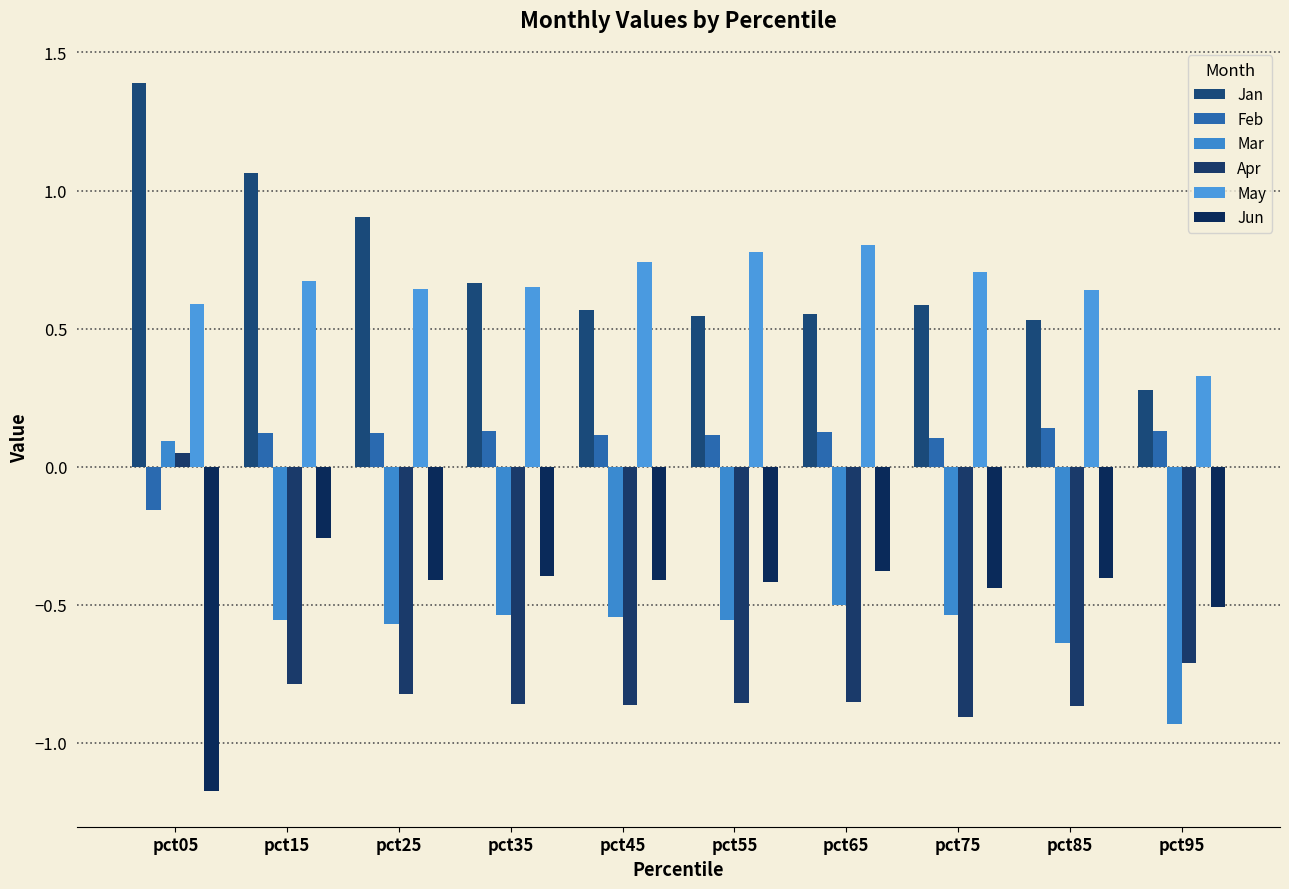

Which series has the largest total across all categories?

Jan